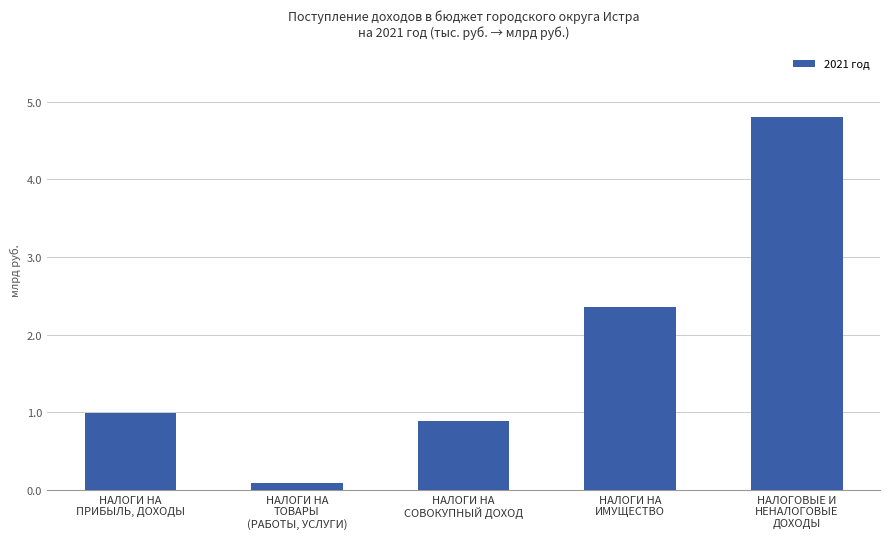

Does the chart contain stacked bars?

No